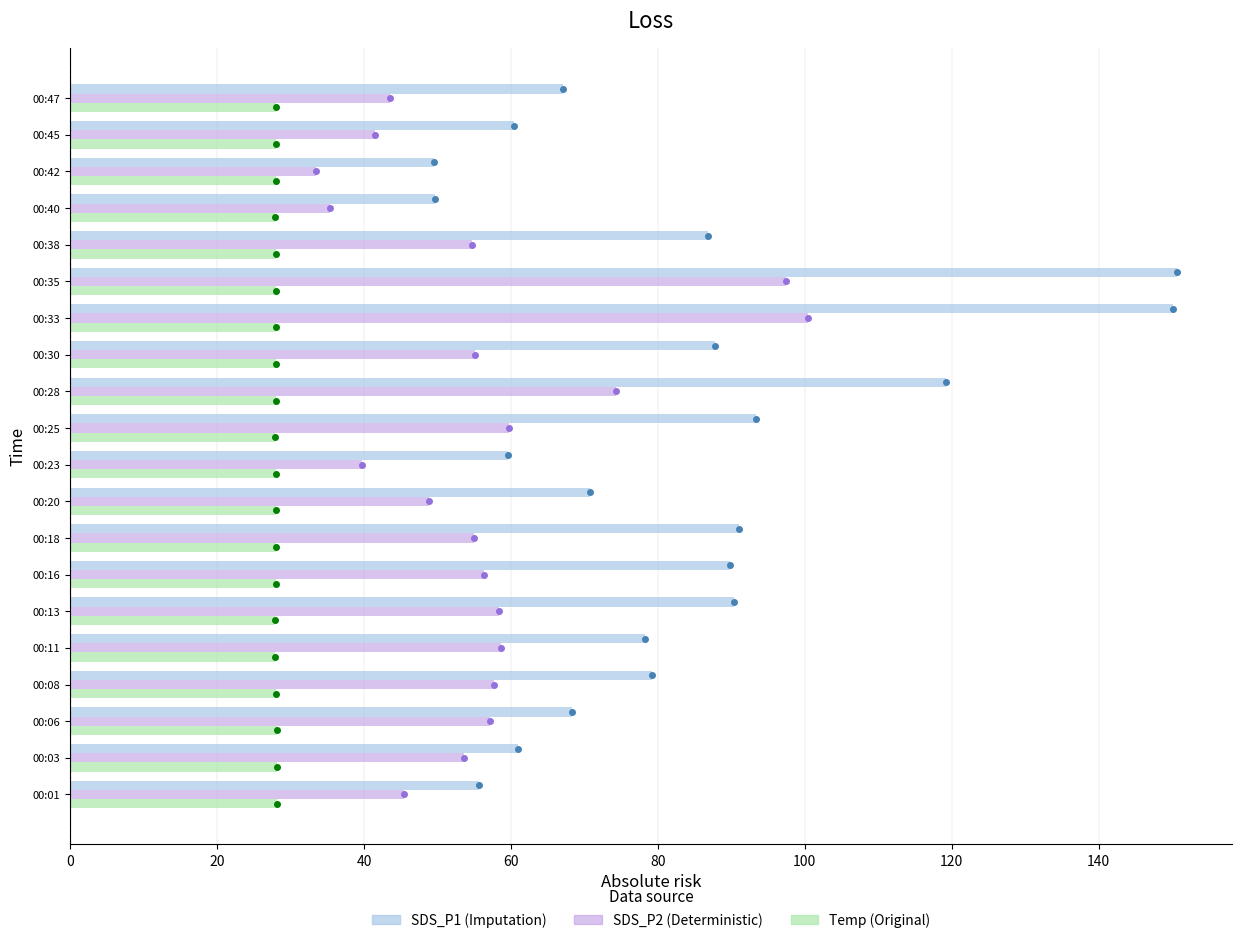

What is the total value across all series at 00:23?

127.3